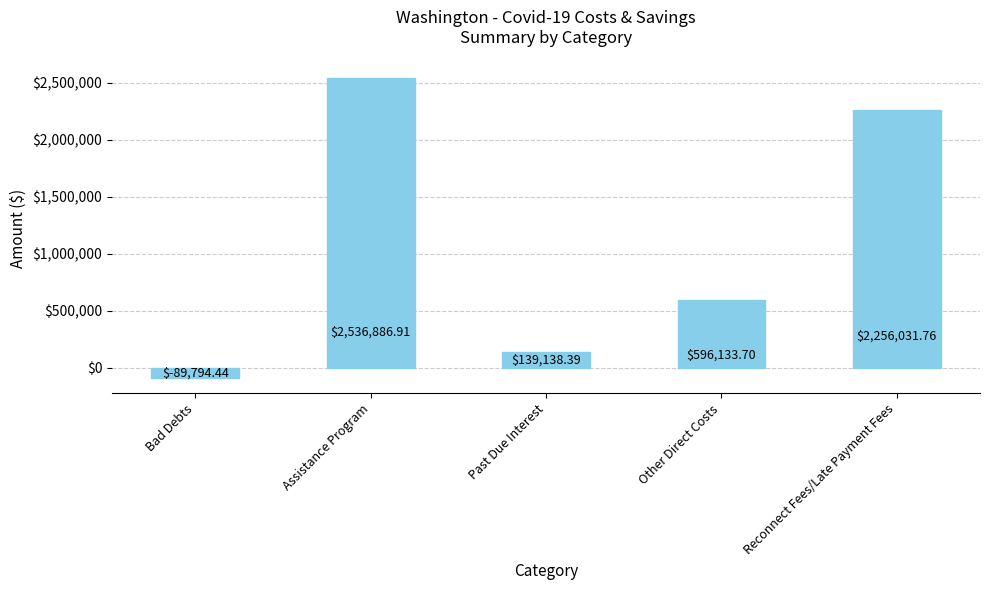

What is the value of the 5th bar from the left?

2256031.8